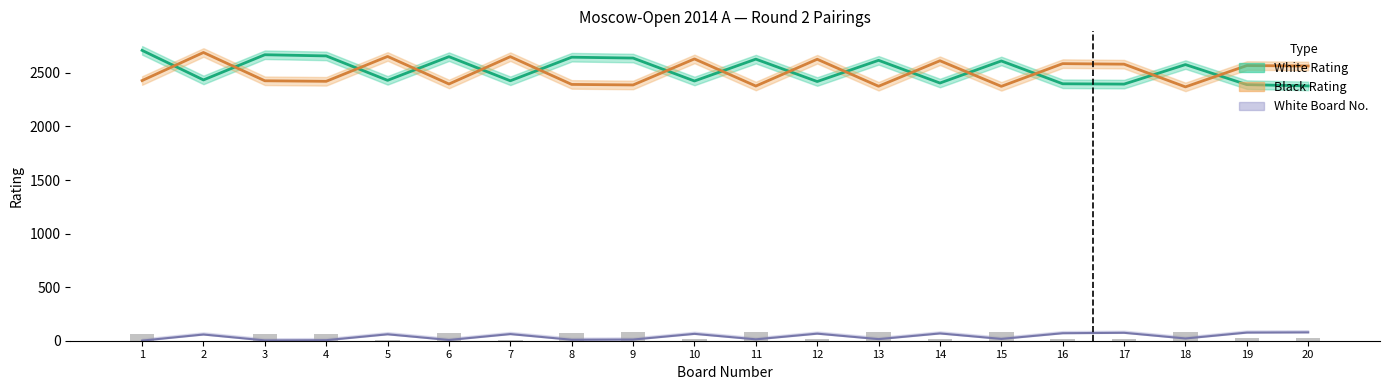

What is the difference between the Black Rating values at 19 and 3?

142